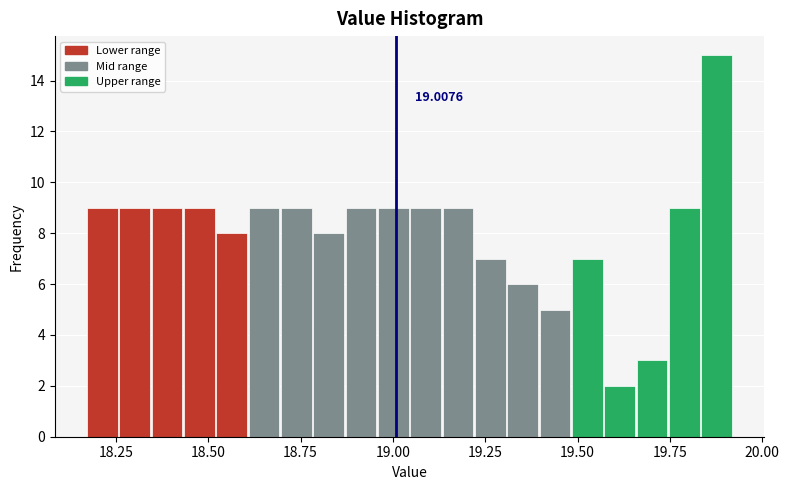

Read against the x-axis, roughly where is the centre of the tallest bar?

19.90